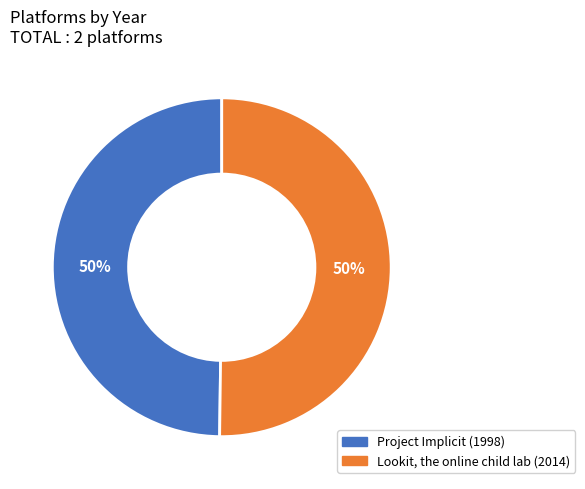

The Project Implicit slice represents 39% of the pie. True or false?

False